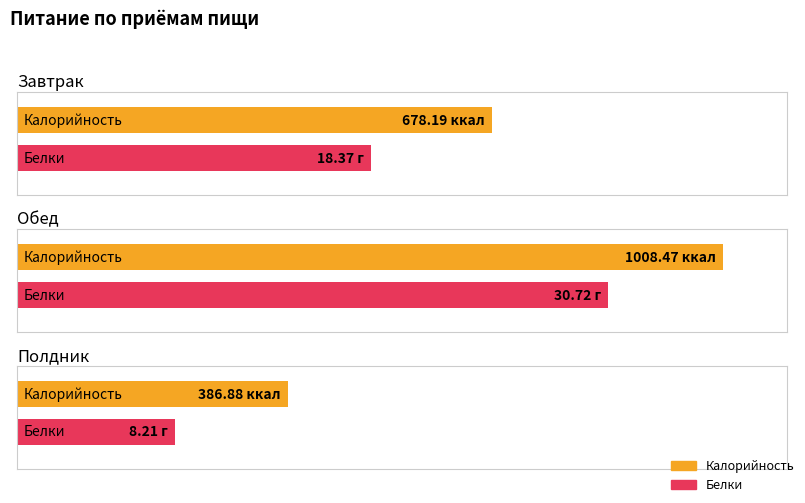

What is the label of the 3rd bar from the left?

Полдник